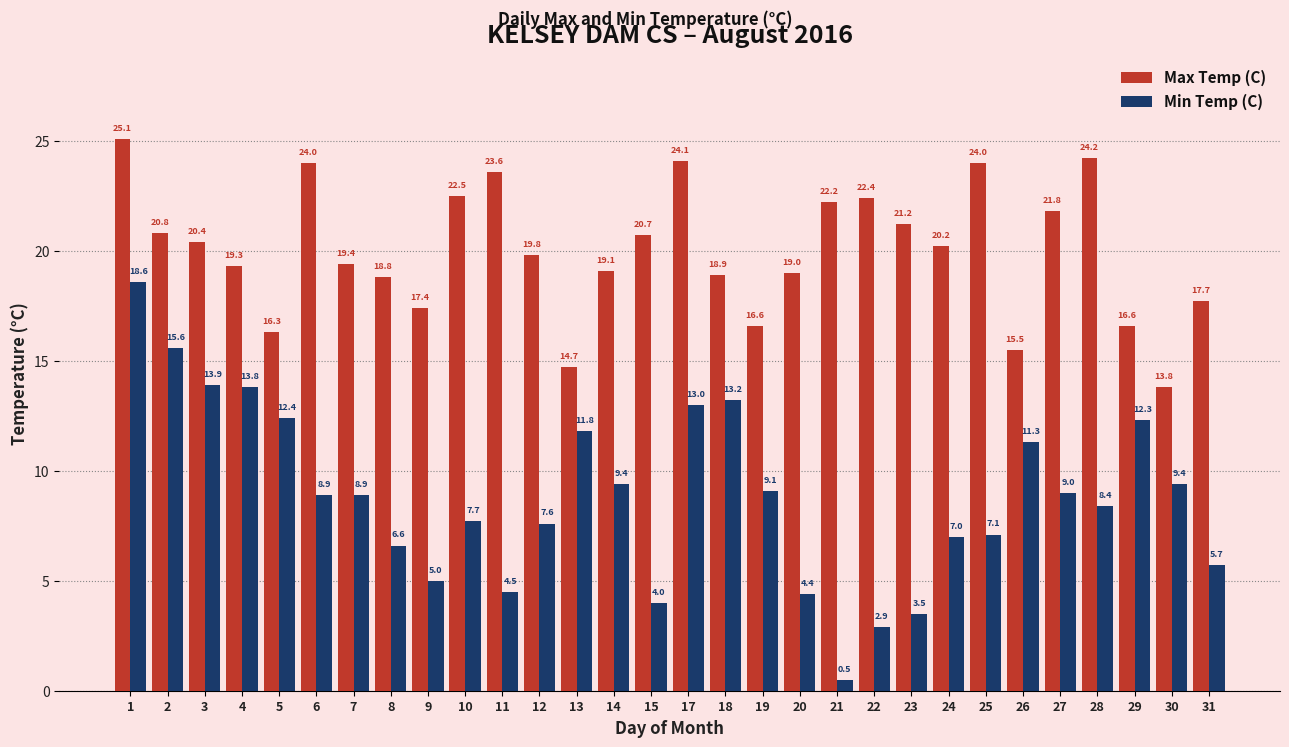

What is the value of the Max Temp (C) bar at the 24th from the left?

24.0